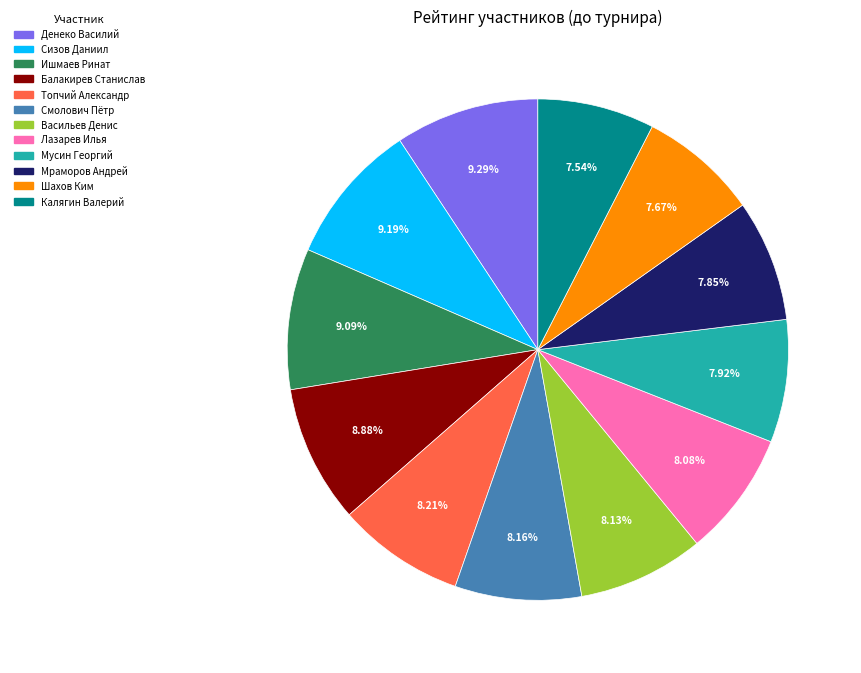

Does Шахов Ким account for over 50% of the chart?

No